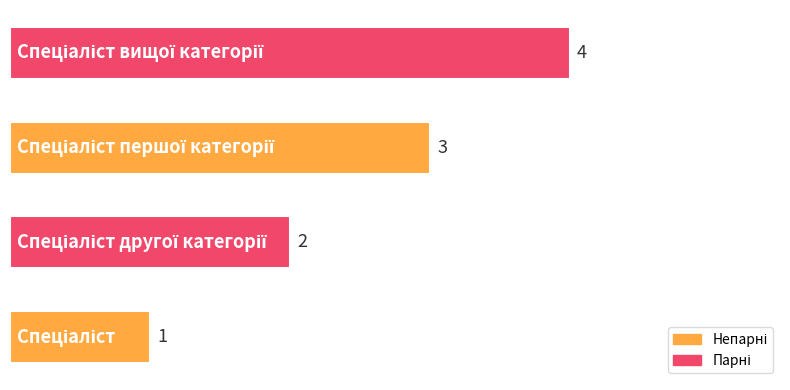

What is the greatest value displayed?

4